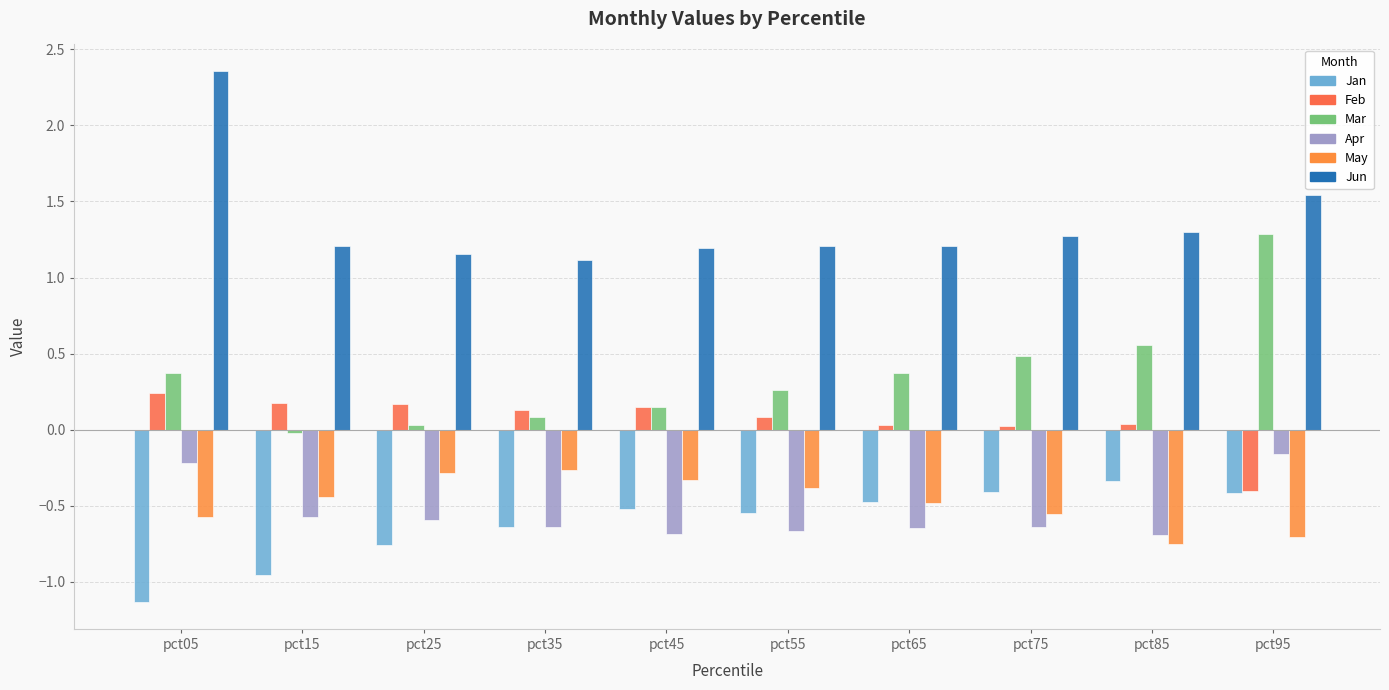

The Apr series shows -0.6 at pct65. True or false?

True